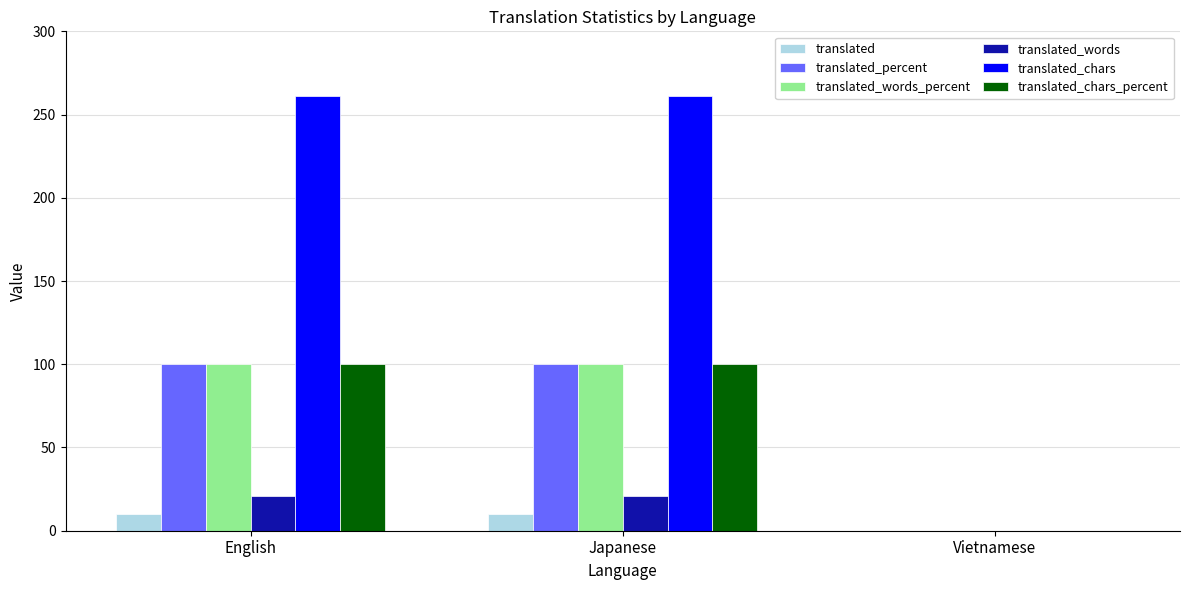

Read the translated_percent value at English.

100